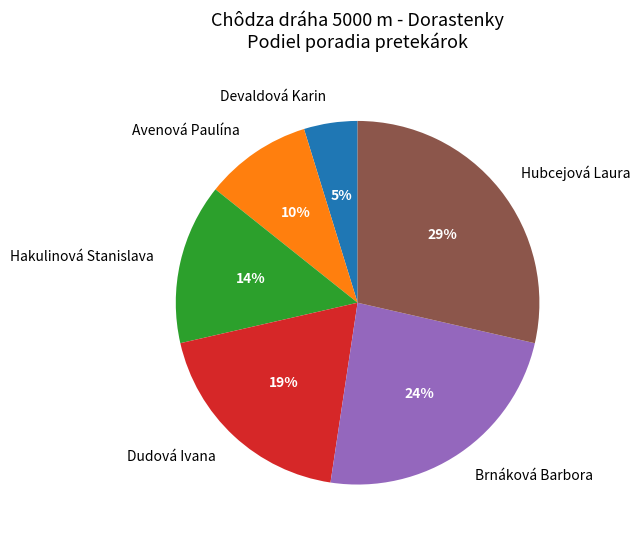

Which slice is the smallest?

Devaldová Karin